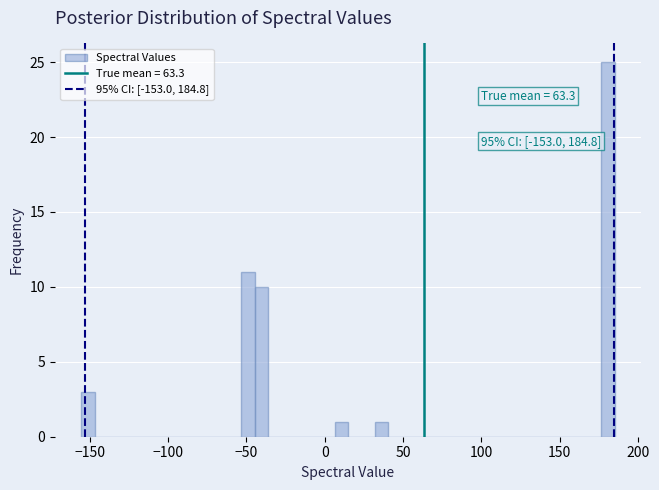

Read against the x-axis, roughly where is the centre of the tallest bar?

180